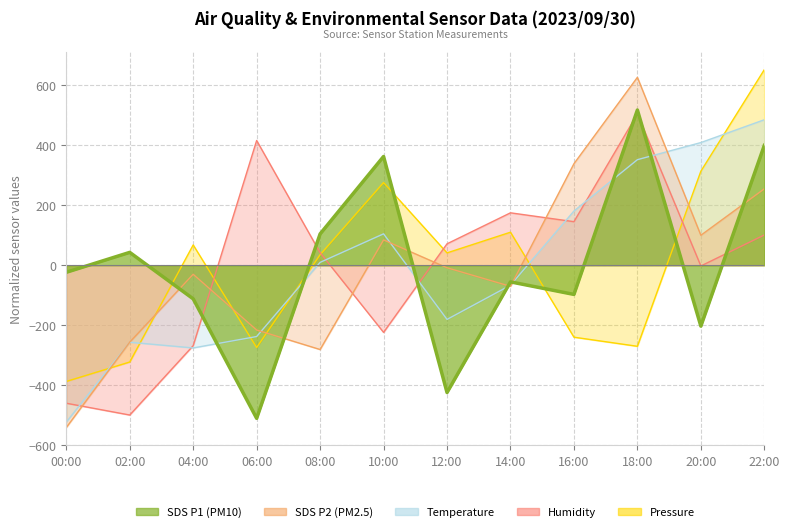

Which series has the largest range (max minus min)?

SDS_P2